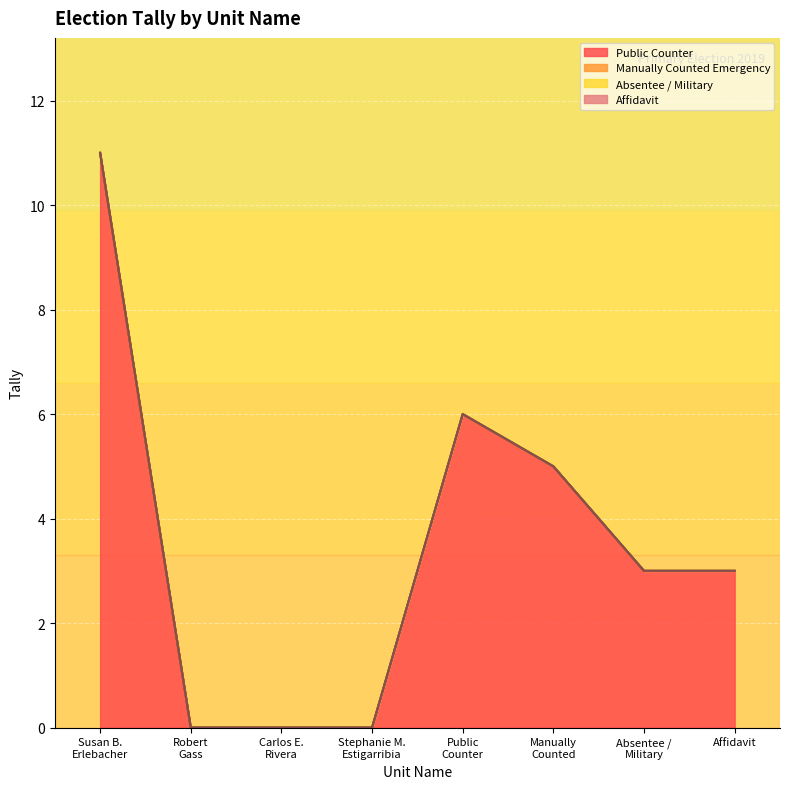

How many categories are shown in the chart?

8